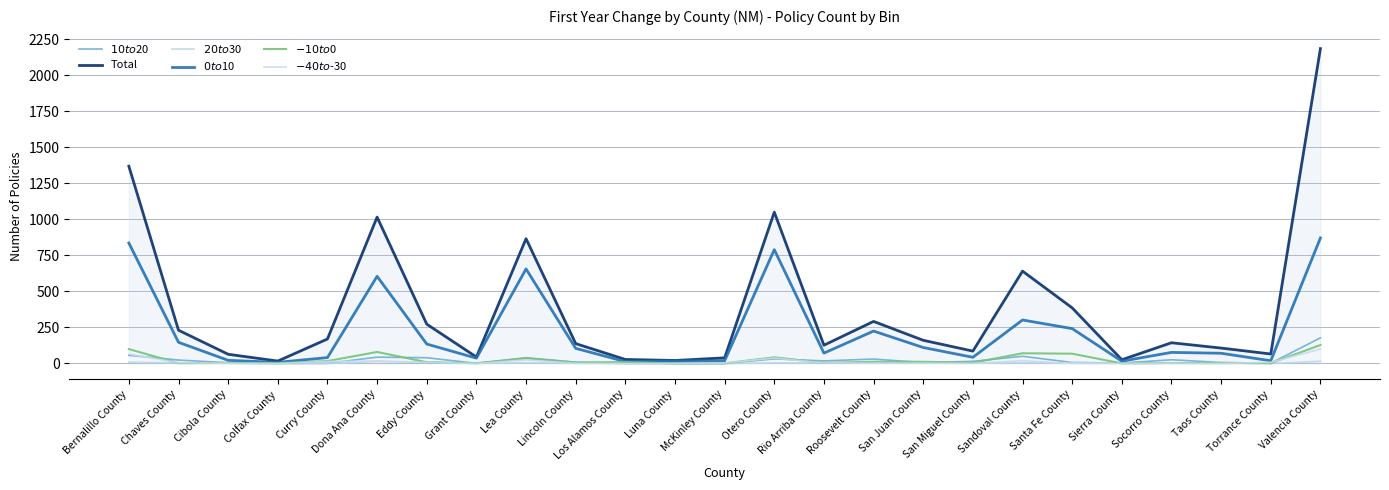

True or false: $10 to $20 and $0 to $10 intersect in this chart.

False